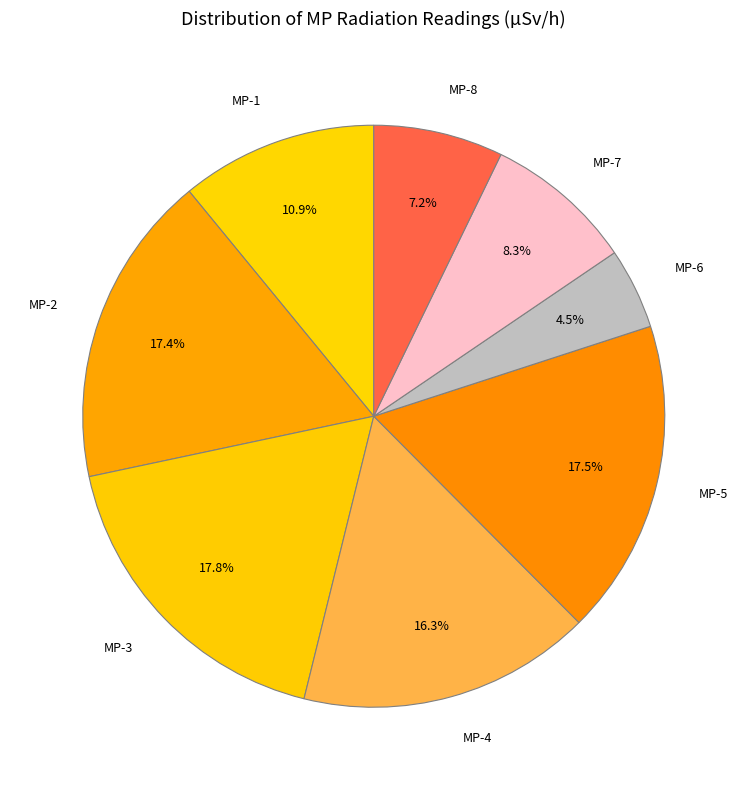

Which slice is the smallest?

MP-6